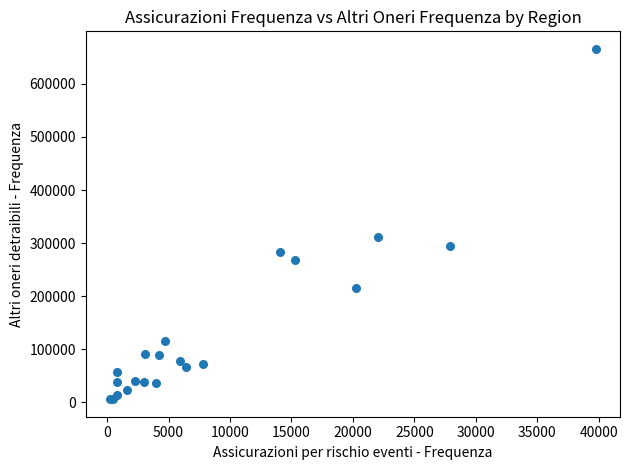

What Y value in the scatter plot is closest to 336017?

311287